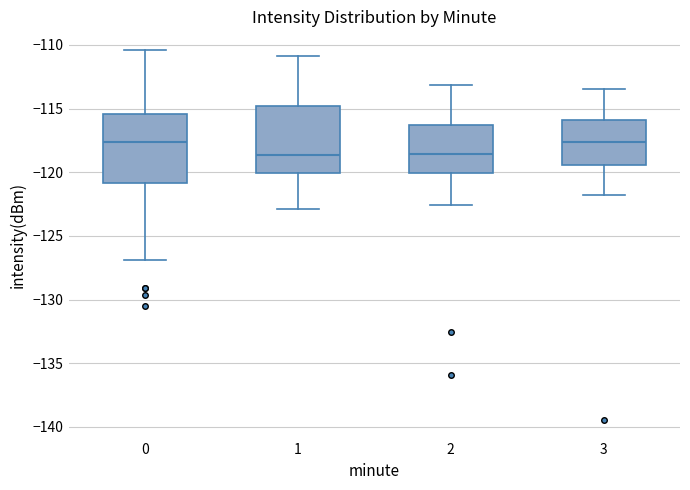

Reading left to right, transcribe this box plot: for each box, give where its median line is, the range the box spans, and where its two whiskers end, as read against the y-axis. The values are not printed on the chart, so give them approximately, as read against the axis.

0: median -117.5, box -121.0 to -115.5, whiskers -127.0 to -110.5
1: median -118.5, box -120.0 to -115.0, whiskers -123.0 to -111.0
2: median -118.5, box -120.0 to -116.5, whiskers -122.5 to -113.0
3: median -117.5, box -119.5 to -116.0, whiskers -122.0 to -113.5